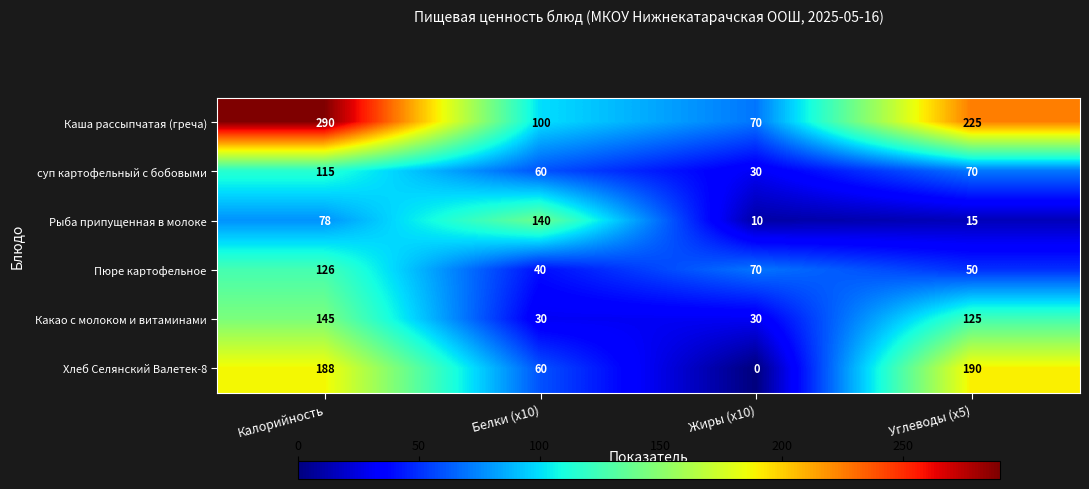

Count the number of categories in the chart.

4